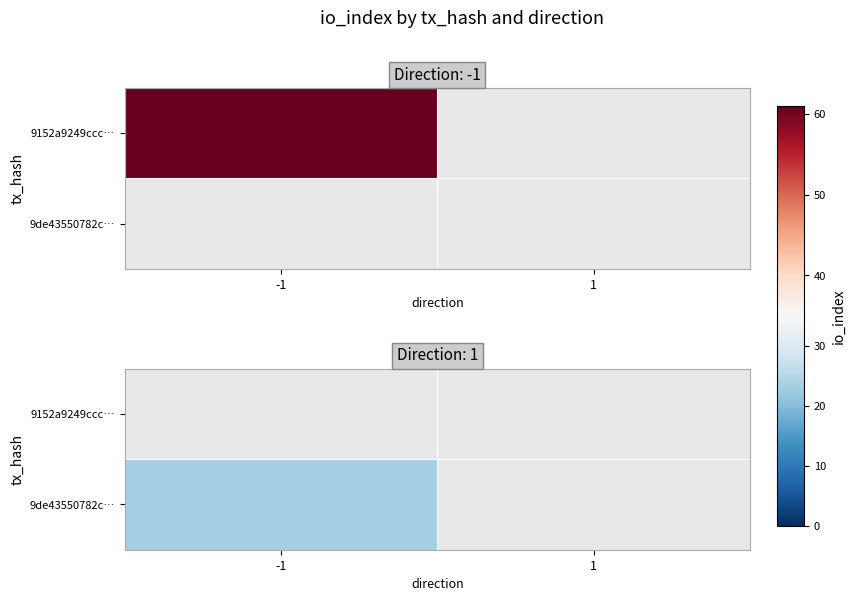

Reading right to left, extract all data points from this chart.

9152a9249ccc8126008fbbcd95269bf8f4bad45: io_index=61	direction=-1
9de43550782c339e54177e65188663205a0704a: io_index=23	direction=1